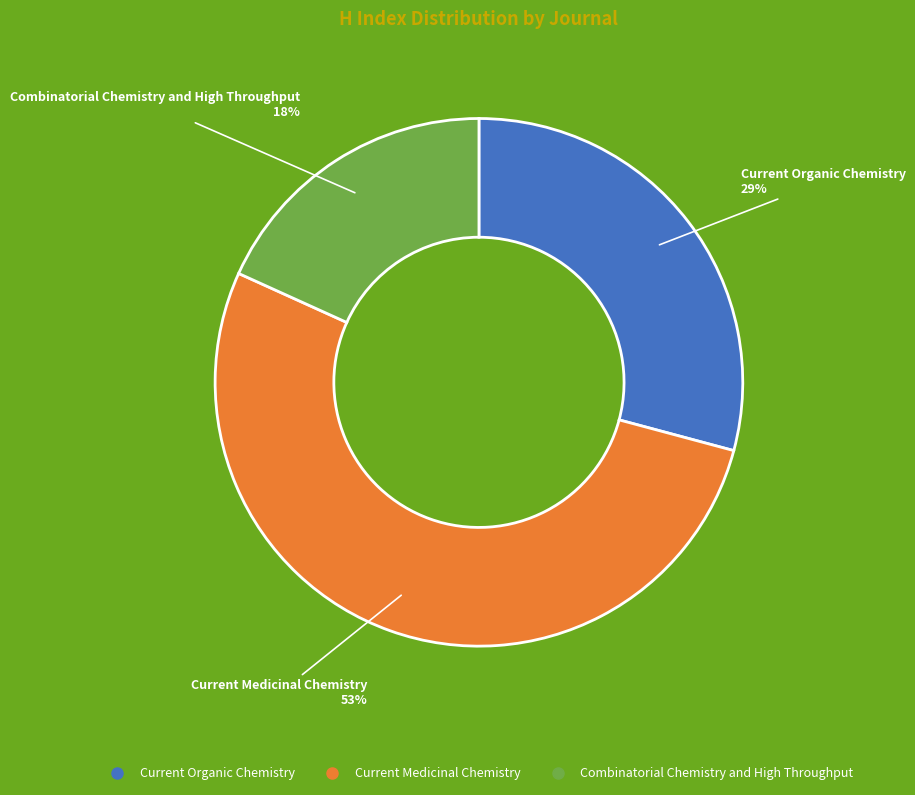

To the nearest percent, what percentage of the pie is Combinatorial Chemistry and High Throughput?

18%